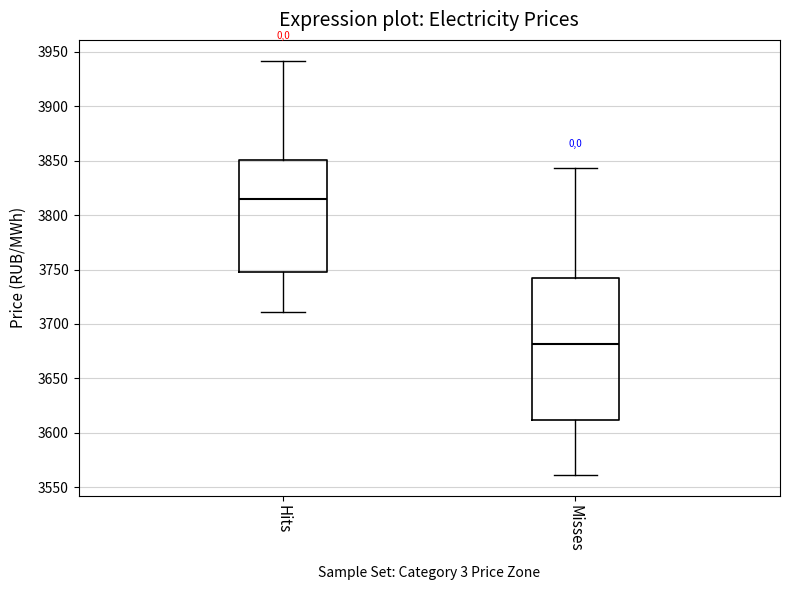

Which box is the tallest, from its lower edge to its upper edge?

Misses